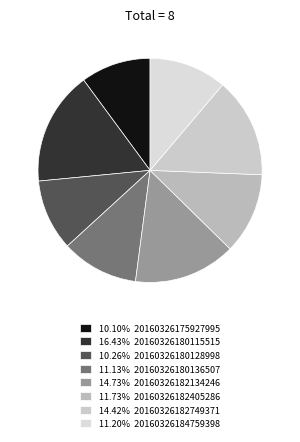

Which category has the biggest portion of the pie?

20160326180115515